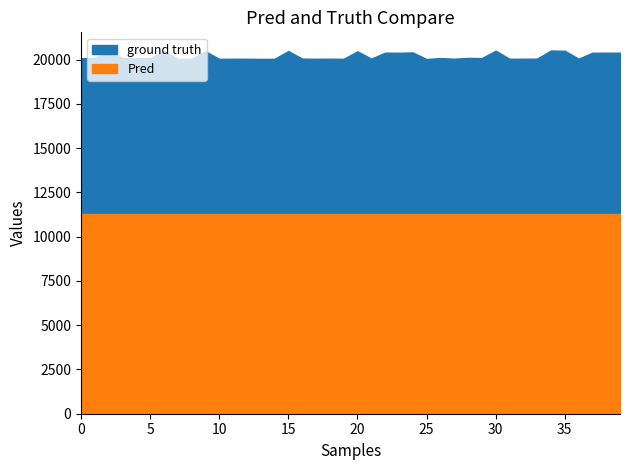

What are all the series names shown in the legend?

ground truth, Pred